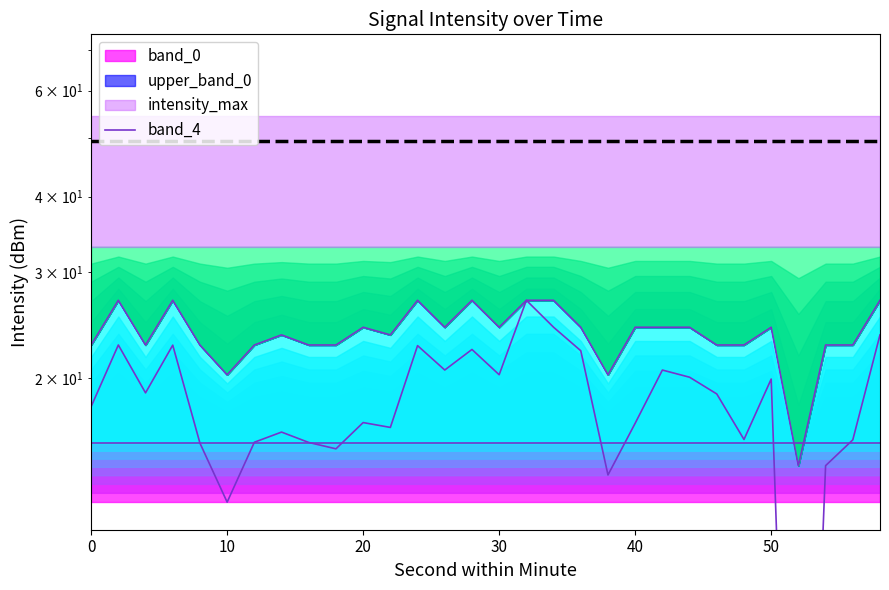

Which series has the largest range (max minus min)?

band_3